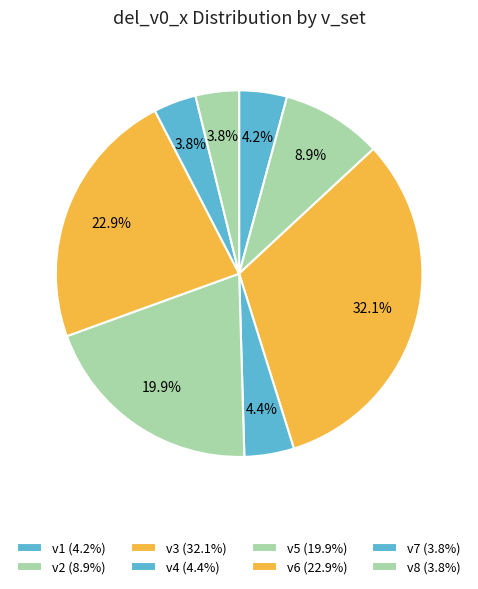

Count the number of slices in the pie.

8